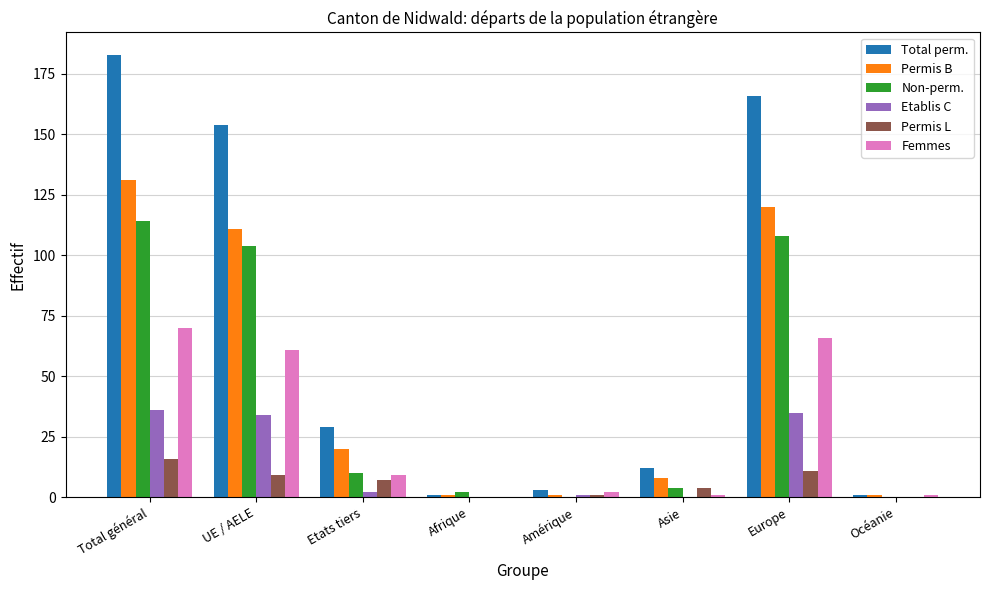

What is the total value across all series at Total général?

550